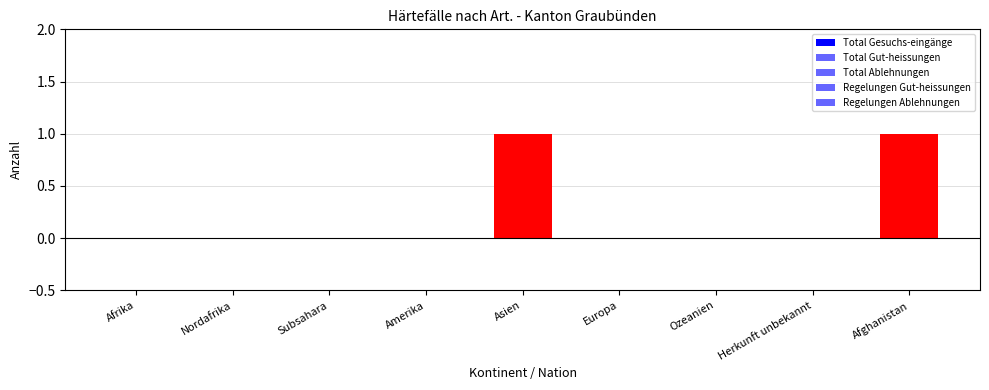

How many values in Total Gut-heissungen are above zero?

2